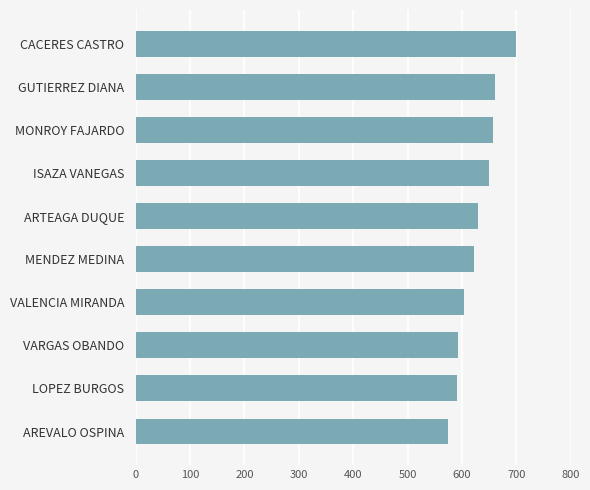

What is the average value?

627.8